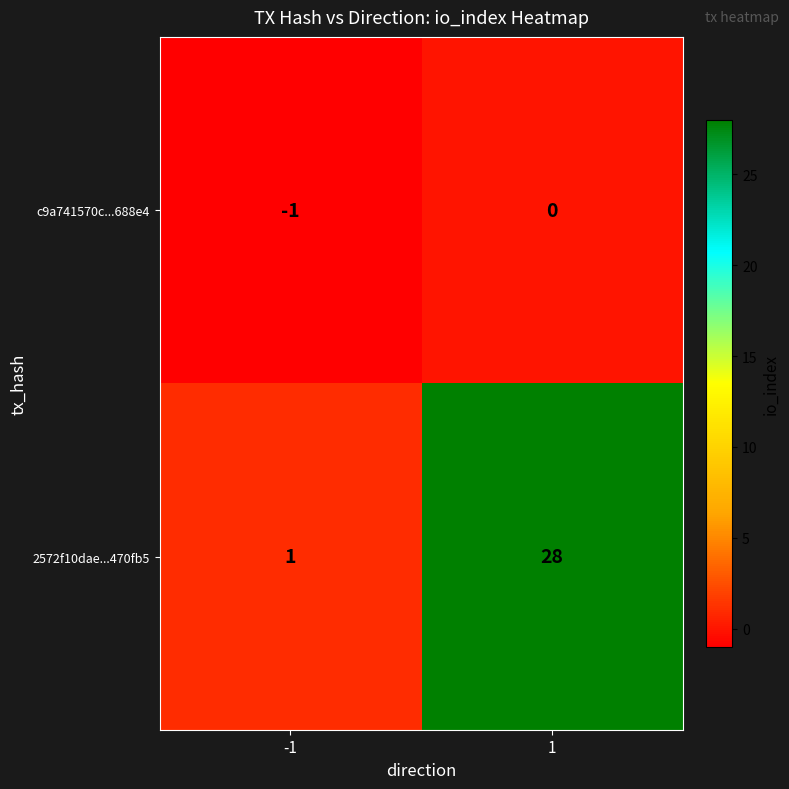

The value of 2572f10dae...470fb5 at 1 is 39. True or false?

False